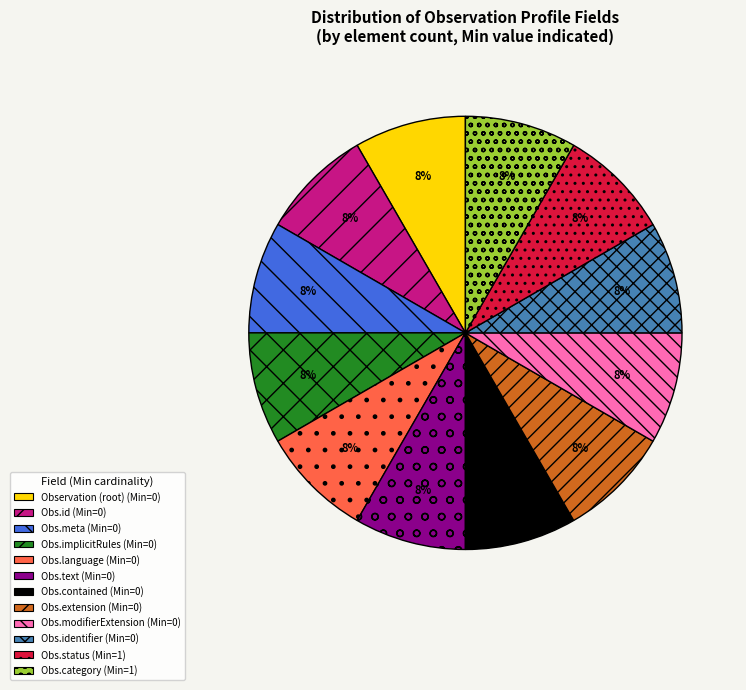

To the nearest percent, what is the average slice percentage?

8%